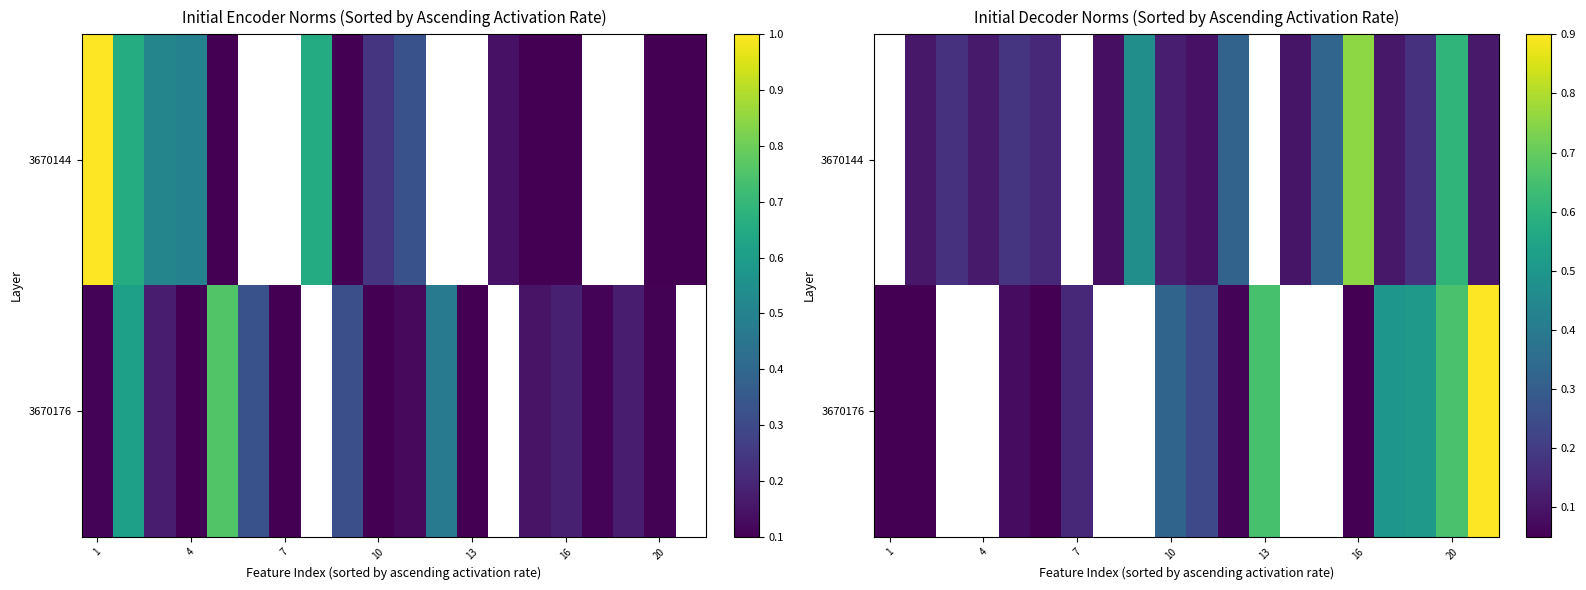

List the series in order of their peak value, highest first.

3670144, 3670176